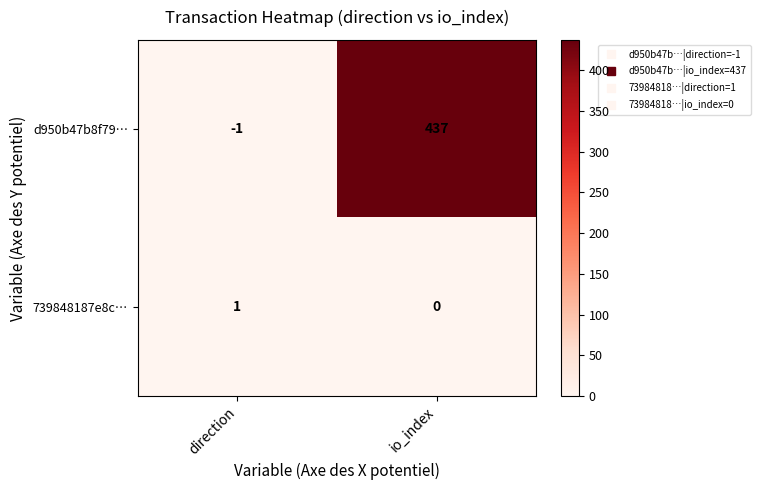

Which series has the largest total across all categories?

d950b47b8f79…